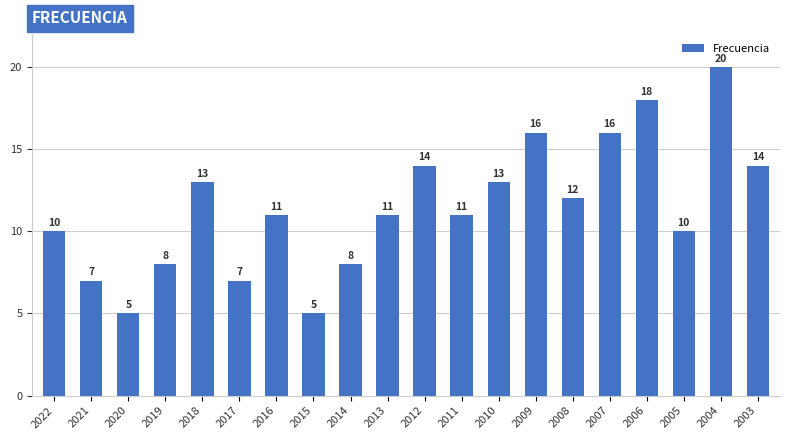

The chart shows a value of 7 at 2017. True or false?

True